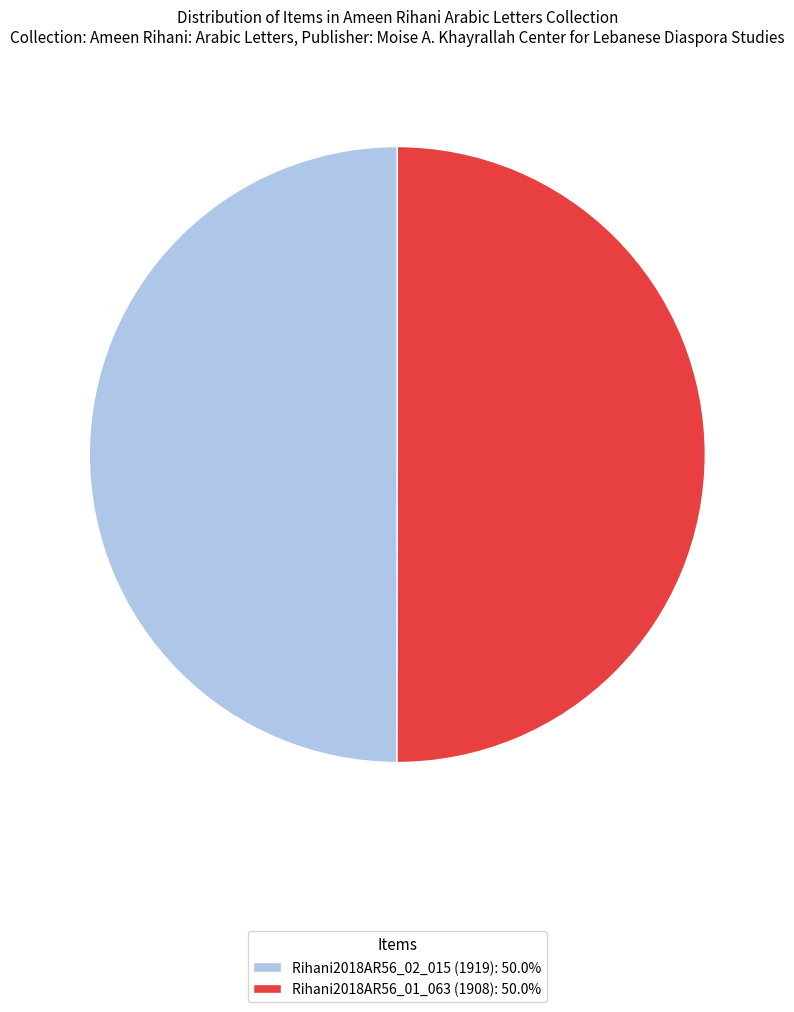

What is the ratio of the value at Rihani2018AR56_02_015 (1919): 50.0% to the value at Rihani2018AR56_01_063 (1908): 50.0%?

1.0